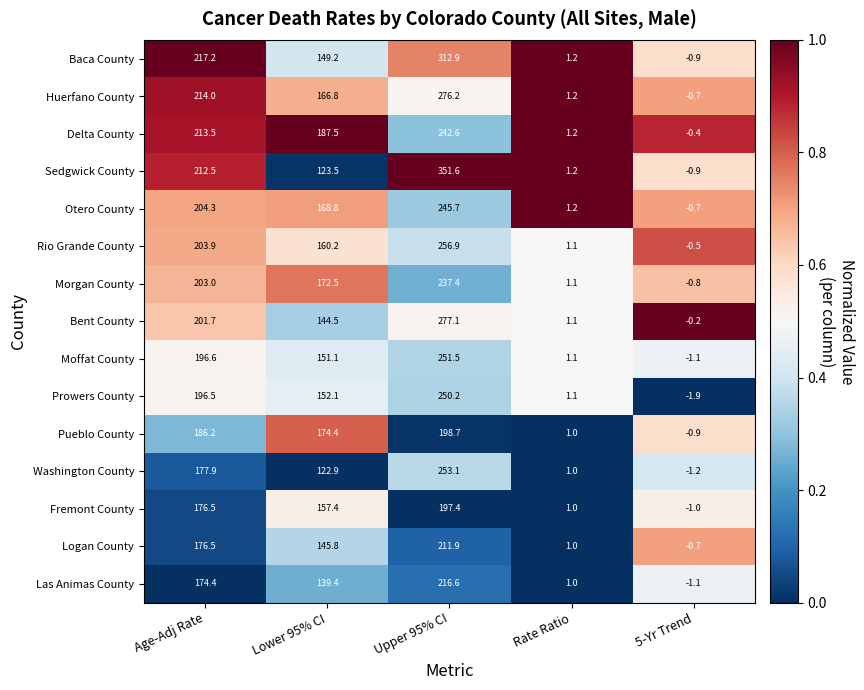

What is the total value across all series at 5-Yr Trend?

-13.0